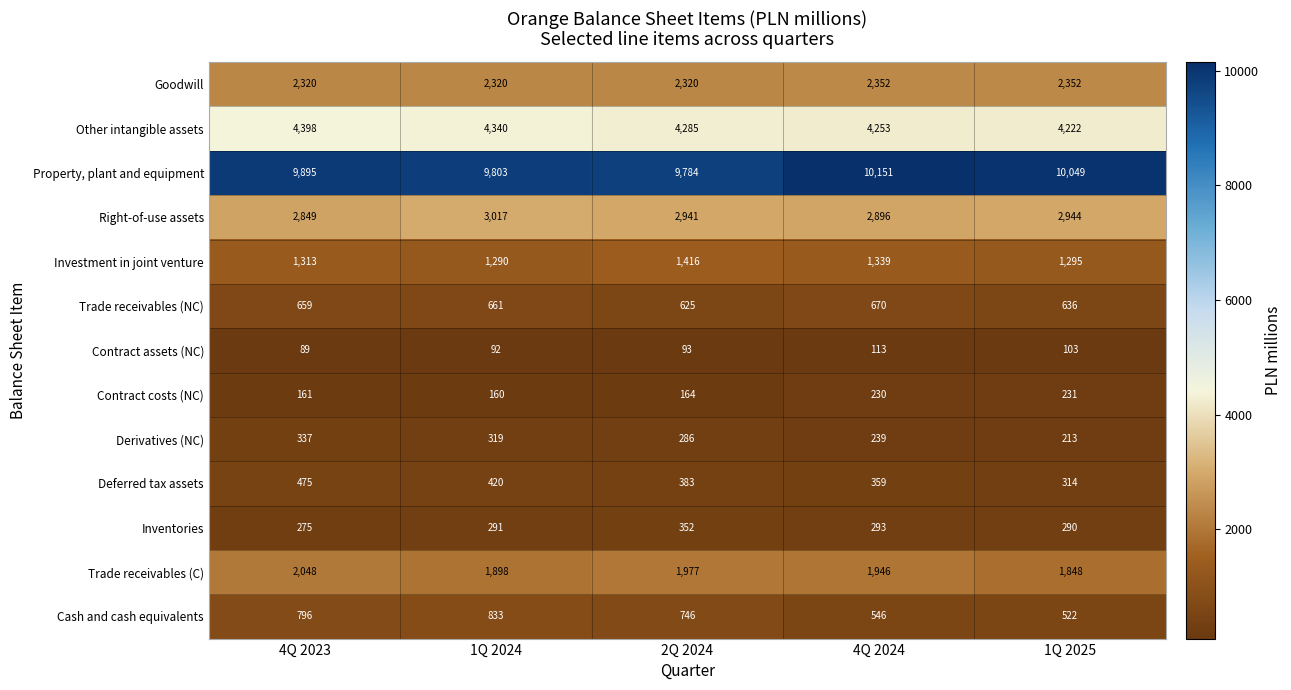

Rank the series at 4Q 2023 from highest to lowest value.

Property, plant and equipment, Other intangible assets, Right-of-use assets, Goodwill, Trade receivables (C), Investment in joint venture, Cash and cash equivalents, Trade receivables (NC), Deferred tax assets, Derivatives (NC), Inventories, Contract costs (NC), Contract assets (NC)